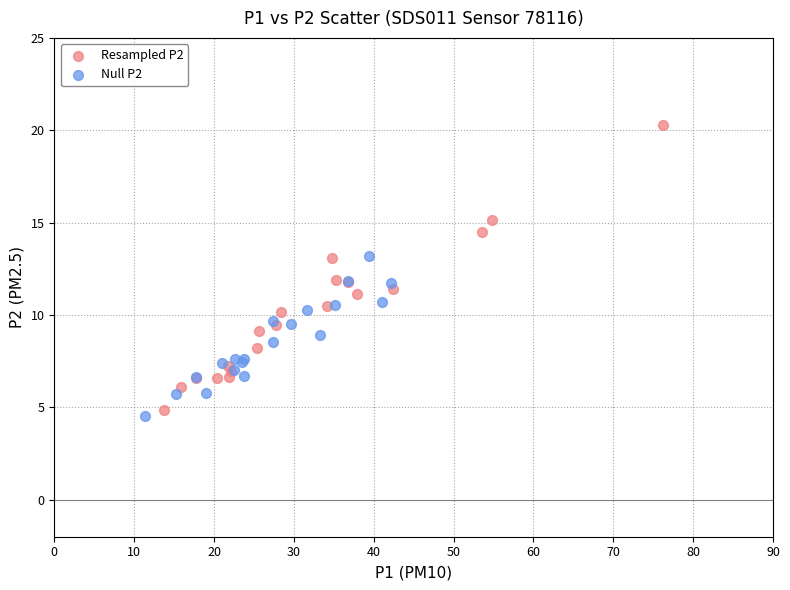

Which series has the widest spread of Y values?

Resampled P2